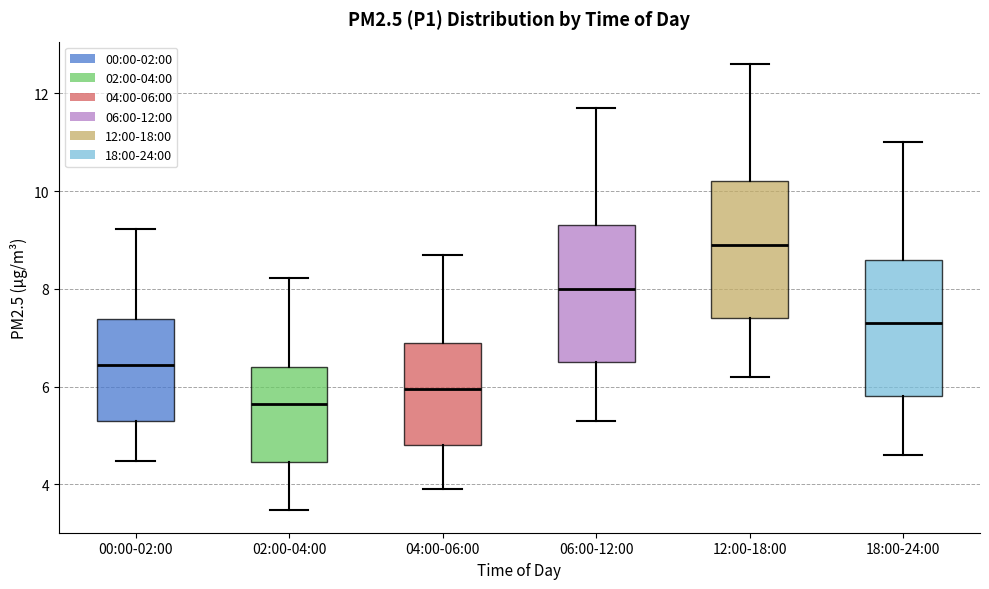

Which box's median line is the lowest?

02:00-04:00